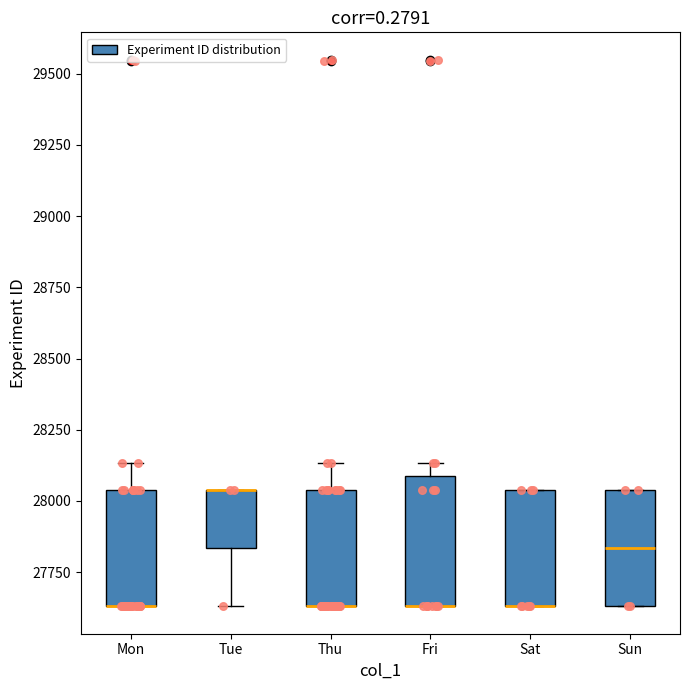

Reading left to right, read every box against the y-axis: the position of its median line, the range the box covers, and the ends of its whiskers. The values are not printed on the chart, so give them approximately, as read against the axis.

Mon: median 27650 (drawn on the box's lower edge), box 27650 to 28050, whiskers 27650 to 28150
Tue: median 28050 (drawn on the box's upper edge), box 27850 to 28050, whiskers 27650 to 28050
Thu: median 27650 (drawn on the box's lower edge), box 27650 to 28050, whiskers 27650 to 28150
Fri: median 27650 (drawn on the box's lower edge), box 27650 to 28100, whiskers 27650 to 28150
Sat: median 27650 (drawn on the box's lower edge), box 27650 to 28050, whiskers 27650 to 28050
Sun: median 27850, box 27650 to 28050, whiskers 27650 to 28050